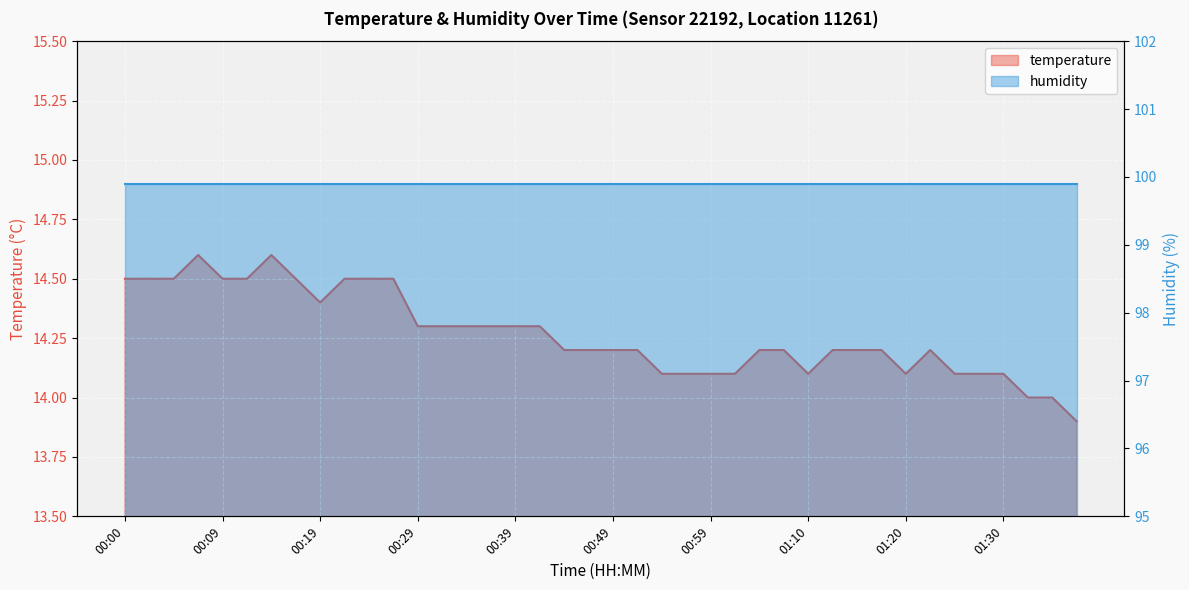

Reading left to right, what are all the values shown in this chart?

14.5	14.5	14.5	14.6	14.5	14.5	14.6	14.5	14.4	14.5	14.5	14.5	14.3	14.3	14.3	14.3	14.3	14.3	14.2	14.2	14.2	14.2	14.1	14.1	14.1	14.1	14.2	14.2	14.1	14.2	14.2	14.2	14.1	14.2	14.1	14.1	14.1	14.0	14.0	13.9